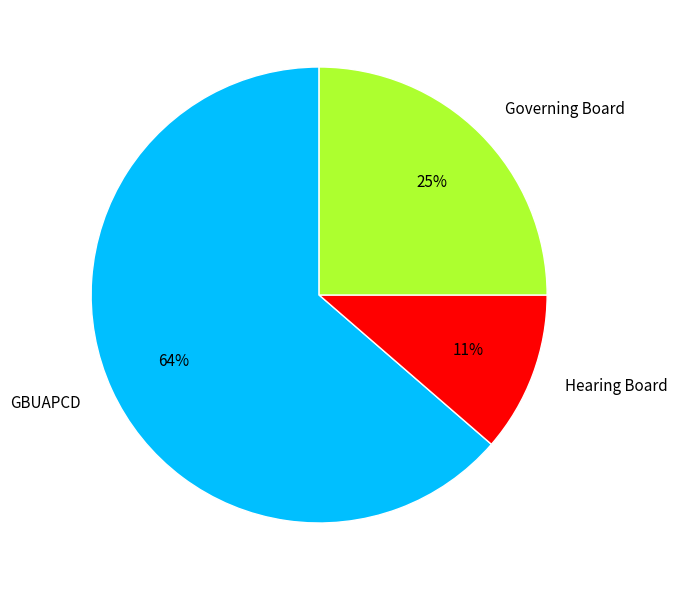

Is there any slice that represents more than half of the pie?

Yes